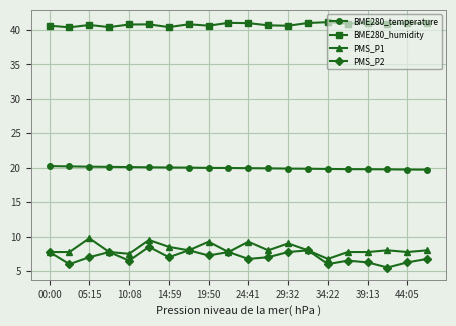

True or false: BME280_temperature and PMS_P1 intersect in this chart.

False